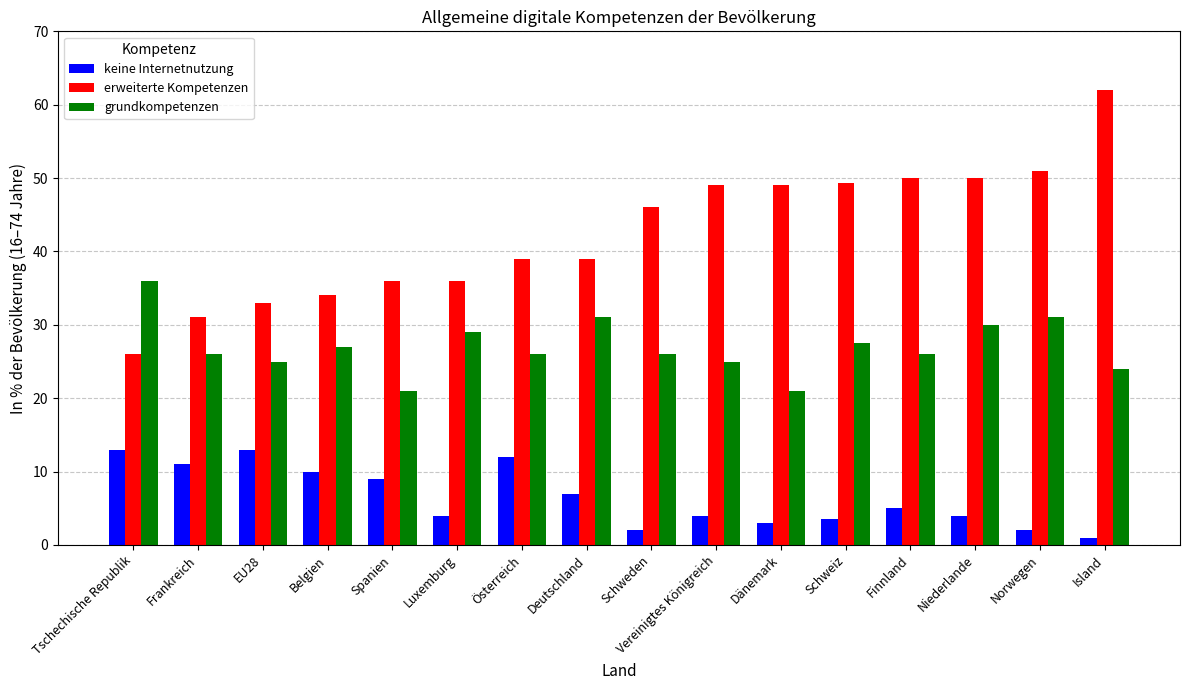

How many groups of bars are there?

16